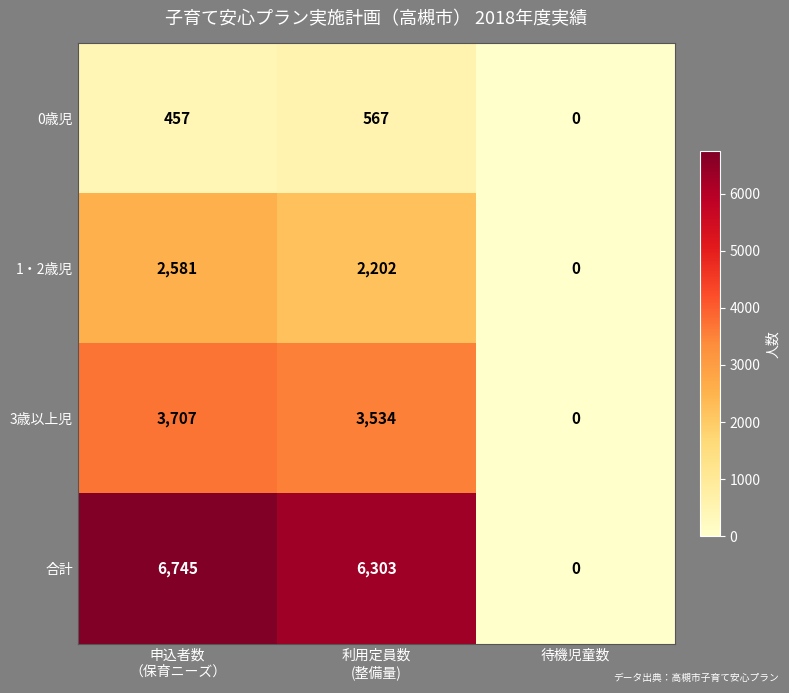

What is the greatest value displayed?

6745